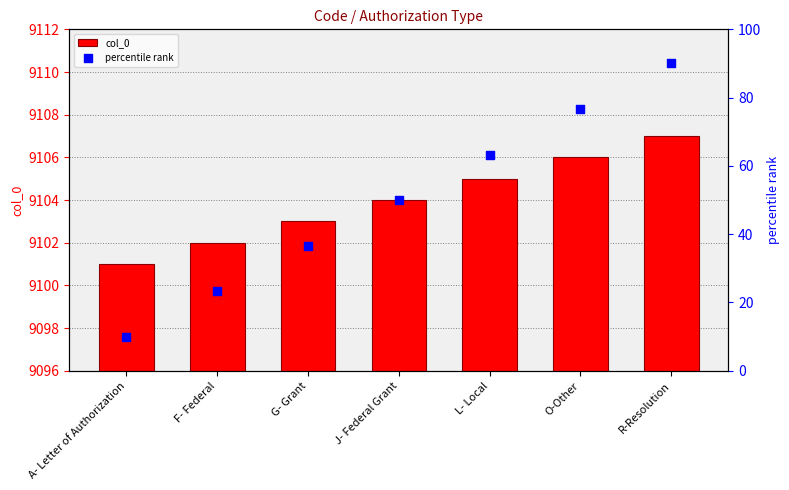

Which series has the widest spread of Y values?

percentile rank